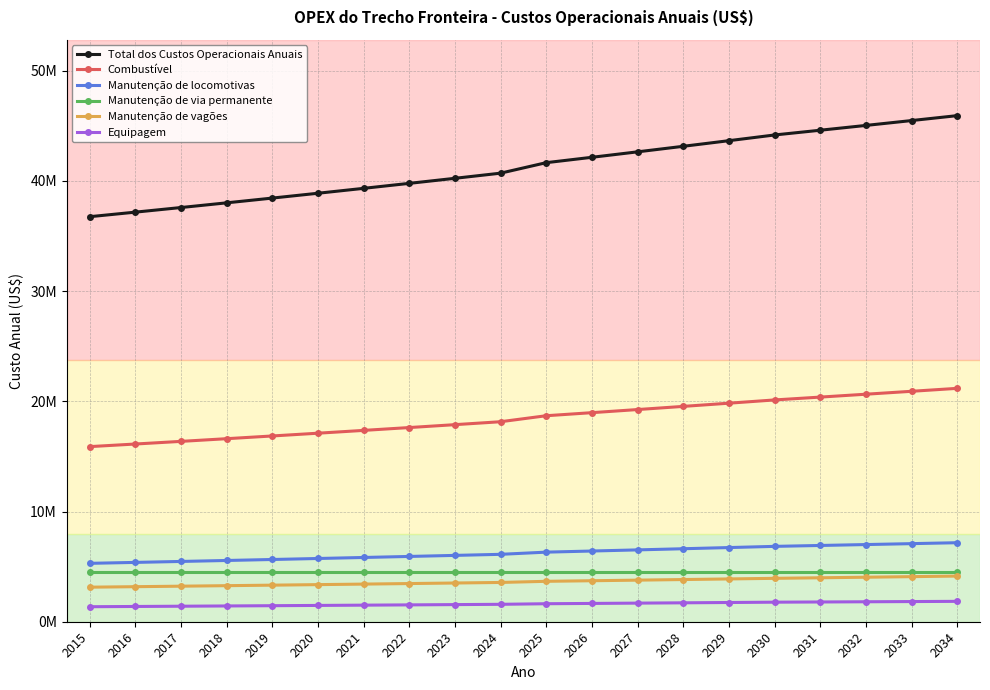

Reading left to right, extract all data points from this chart.

Total dos Custos Operacionais Anuais: 36752574	37165369	37584455	38009926	38441885	38880426	39325649	39777661	40236559	40702455	41655658	42143186	42638144	43140651	43650817	44168762	44599341	45035297	45476700	45923615
Combustível: 15888716	16125201	16365206	16608783	16855985	17106867	17361483	17619888	17882140	18148295	18692548	18970764	19253122	19539683	19830508	20125662	20383640	20644925	20909560	21177586
Manutenção de locomotivas: 5298483	5383650	5470186	5558113	5647454	5738230	5830465	5924184	6019408	6116163	6314364	6415860	6518988	6623773	6730243	6838424	6919884	7002313	7085725	7170131
Manutenção de via permanente: 4487662	4487662	4487662	4487662	4487662	4487662	4487662	4487662	4487662	4487662	4487662	4487662	4487662	4487662	4487662	4487662	4487662	4487662	4487662	4487662
Manutenção de vagões: 3134880	3179914	3225595	3271931	3318934	3366612	3414975	3464032	3513794	3564271	3667411	3720095	3773536	3827744	3882731	3938508	3988732	4039597	4091110	4143280
Equipagem: 1362000	1384684	1407746	1431191	1455028	1479261	1503898	1528945	1554409	1580298	1633375	1660579	1688235	1716353	1744938	1774000	1792575	1811344	1830310	1849474